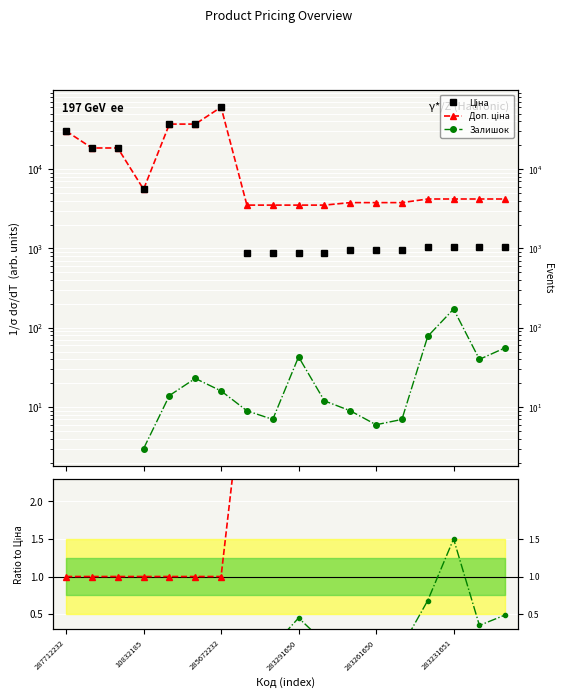

How many Залишок (норм.) values are between 0 and 1?

14